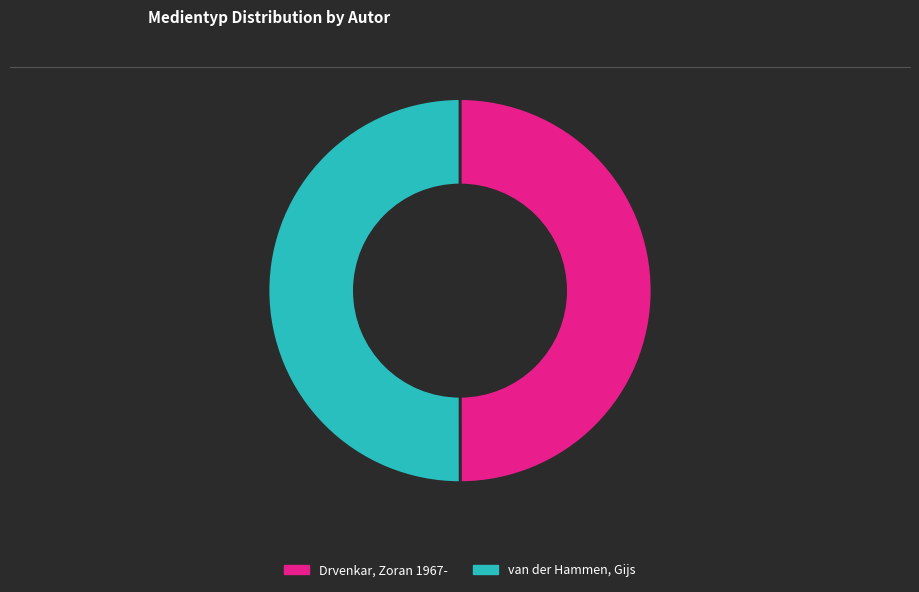

Approximately how many times larger is the value at van der Hammen, Gijs compared to Drvenkar, Zoran 1967-?

1.0